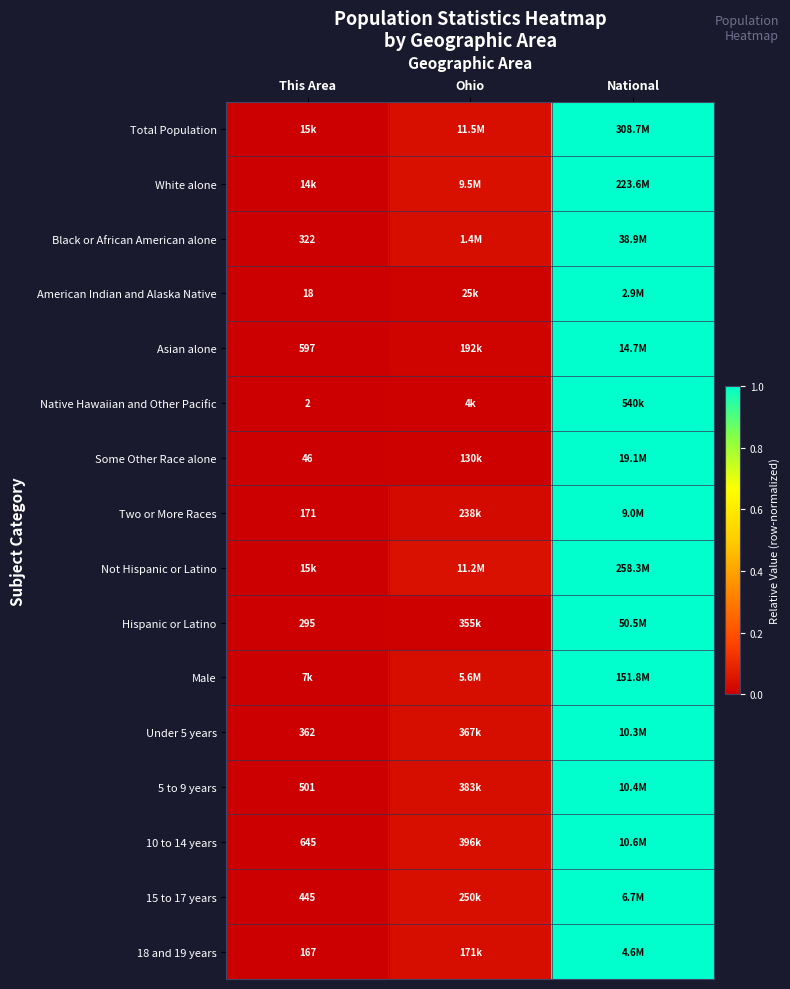

True or false: Not Hispanic or Latino has a value of 0.1 at Ohio.

False